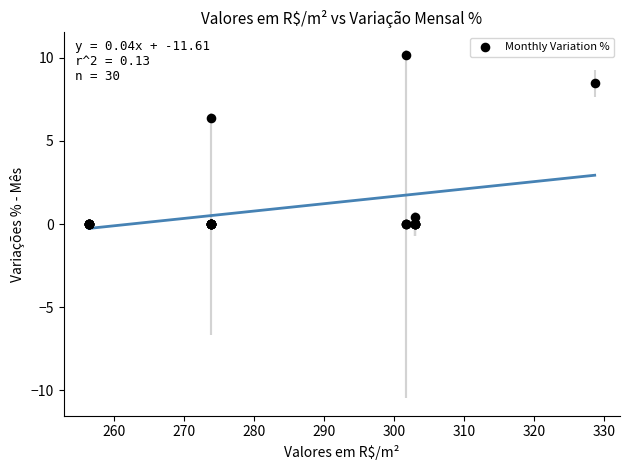

What Y value in the scatter plot is closest to 5?

6.4